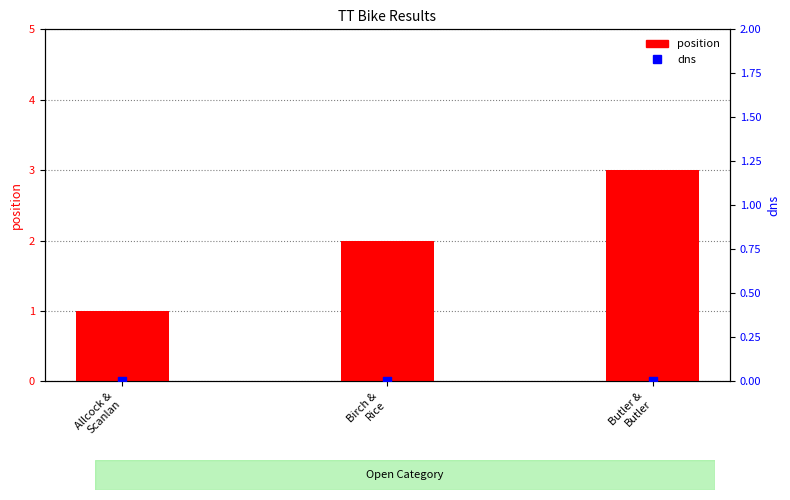

Which series has the widest spread of Y values?

position